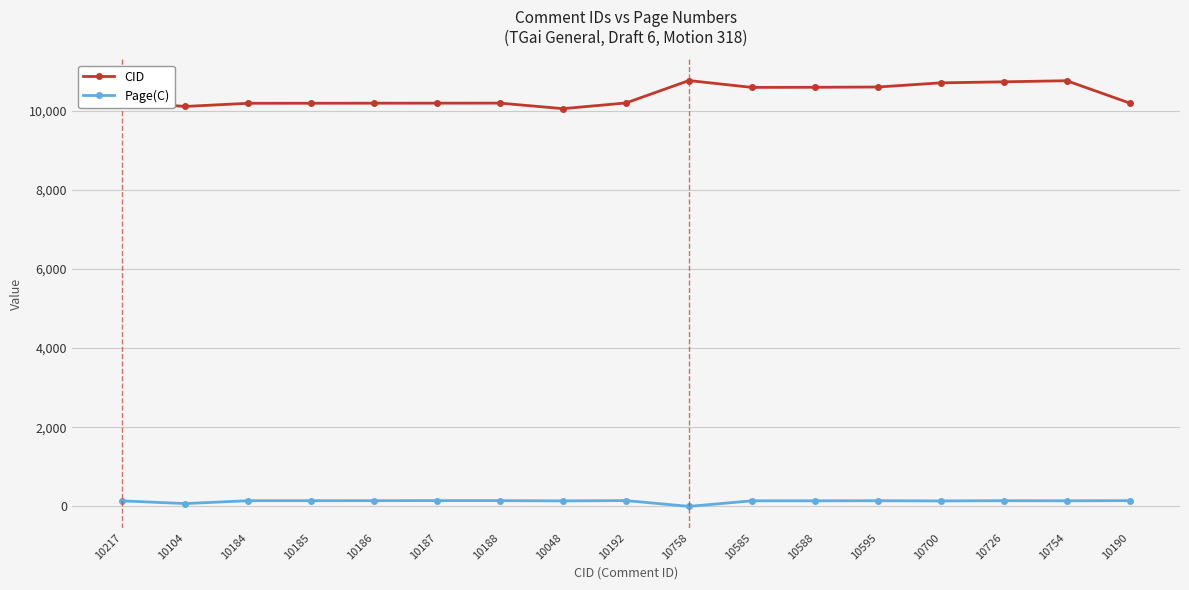

What is the sum of all CID values?

176387